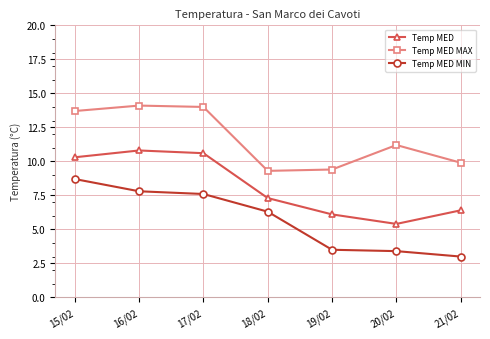

Which series has the largest total across all categories?

Temp MED MAX